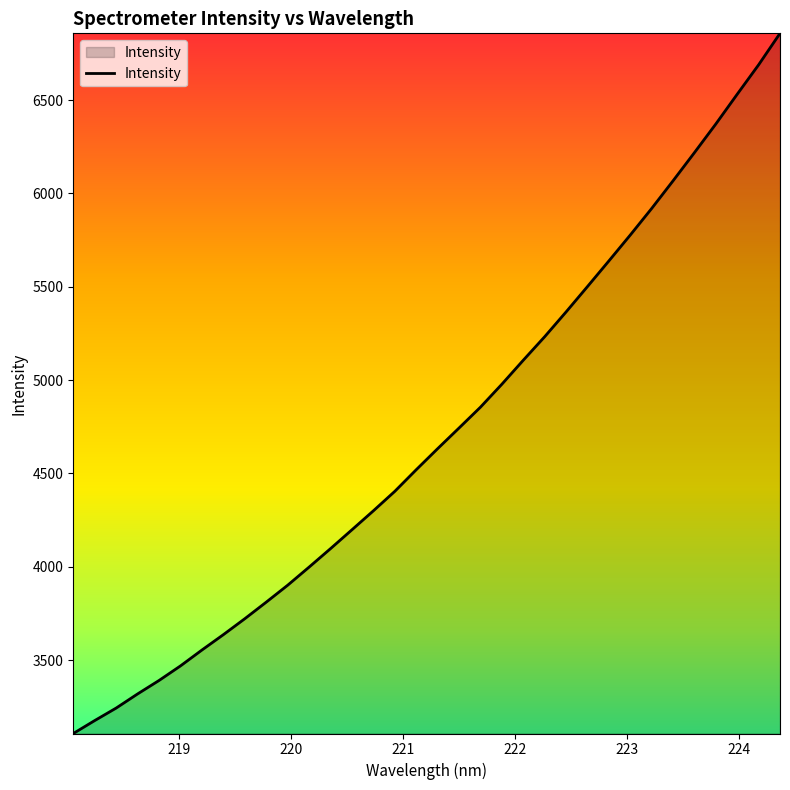

What is the difference between the maximum and minimum values?

3751.2